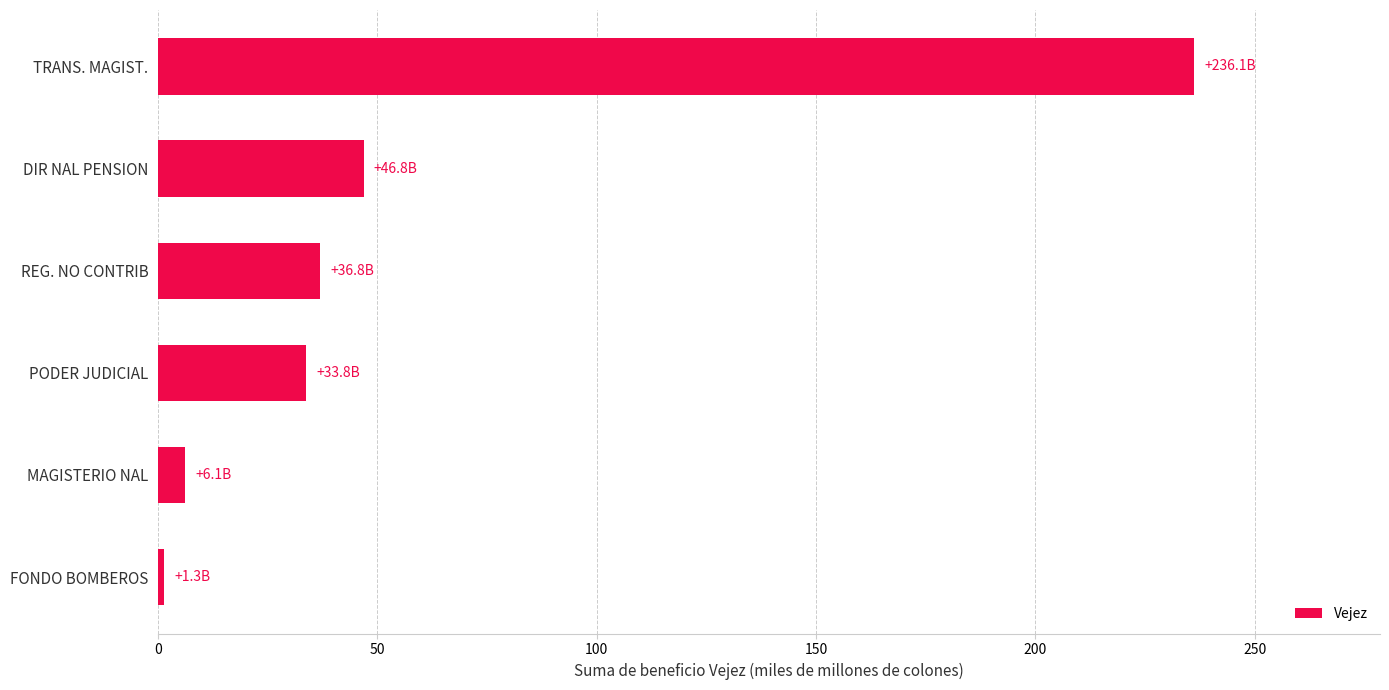

Reading bottom to top, what are all the values shown in this chart?

FONDO BOMBEROS=1.3	MAGISTERIO NAL=6.1	PODER JUDICIAL=33.8	REG. NO CONTRIB=36.8	DIR NAL PENSION=46.8	TRANS. MAGIST.=236.1